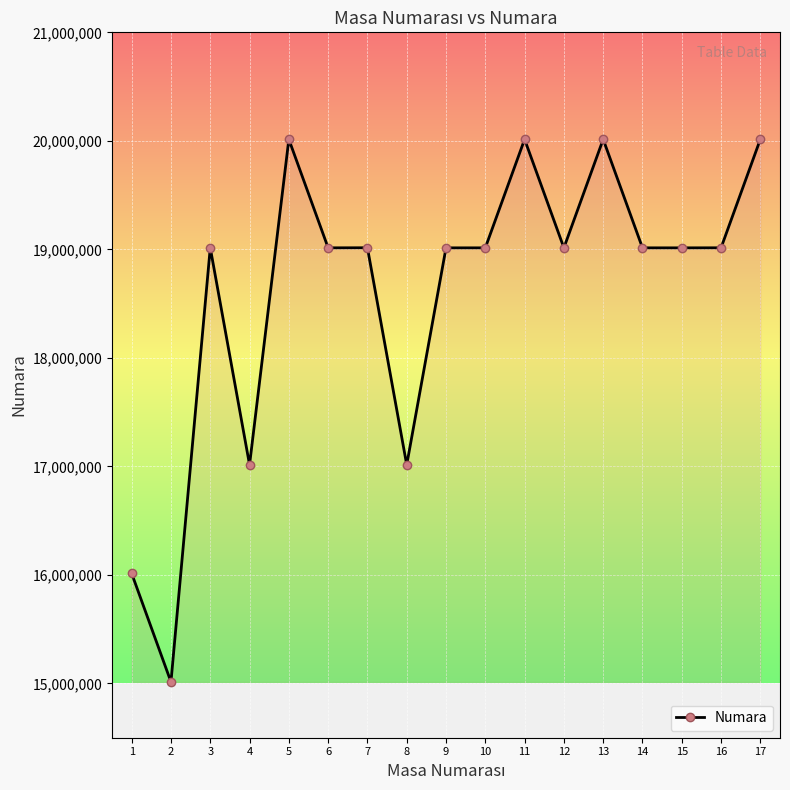

What value does the data have at 14, to the nearest 10?

19014100